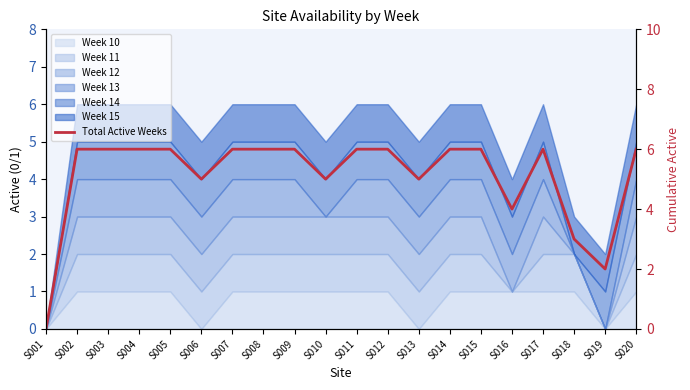

What is the value of the 8th point from the left?

6